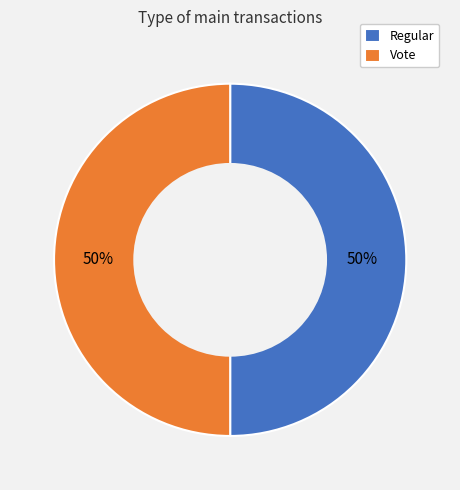

To the nearest percent, what is the average slice percentage?

50%